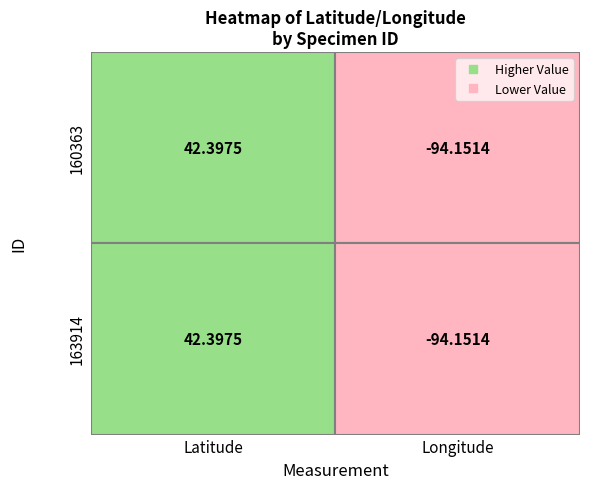

Rank the series at 0 from highest to lowest value.

160363, 163914